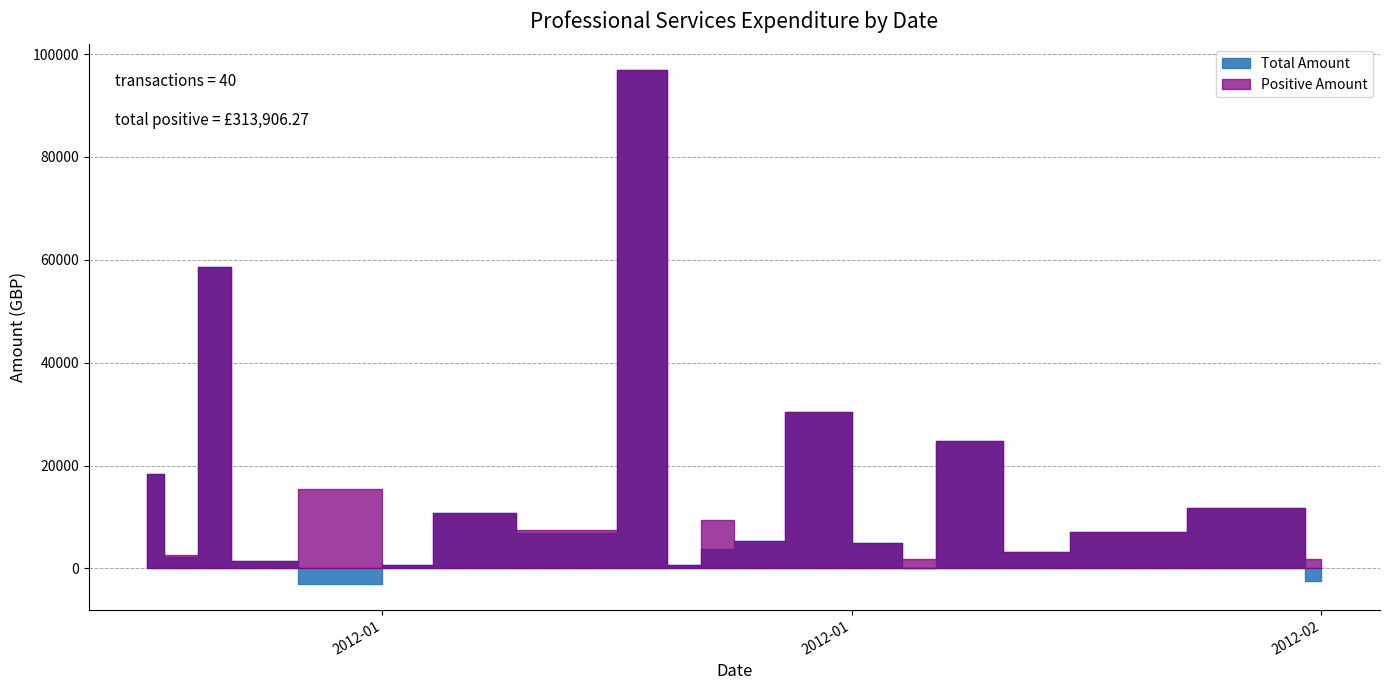

At which category does the chart reach its minimum across all series?

9